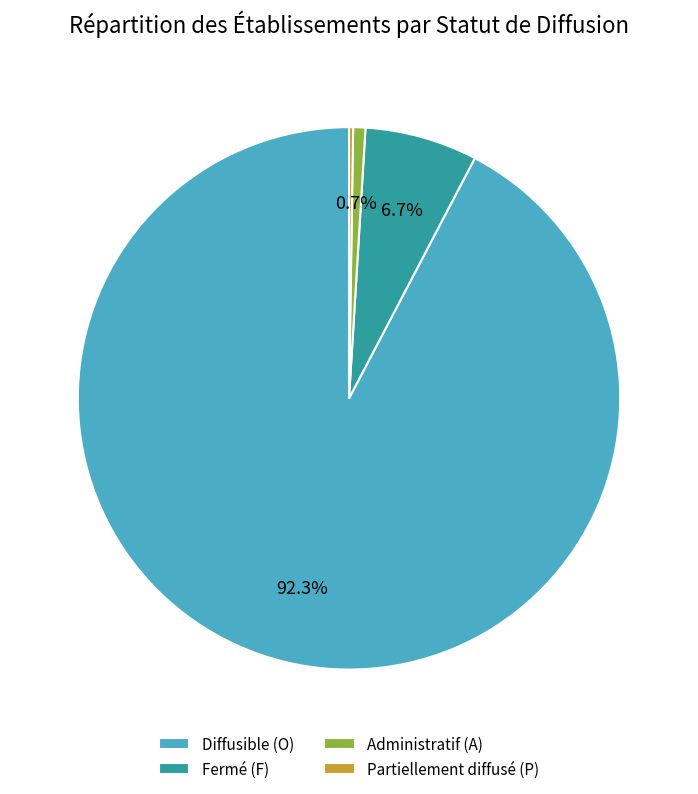

Between Fermé (F) and Diffusible (O), which is larger?

Diffusible (O)